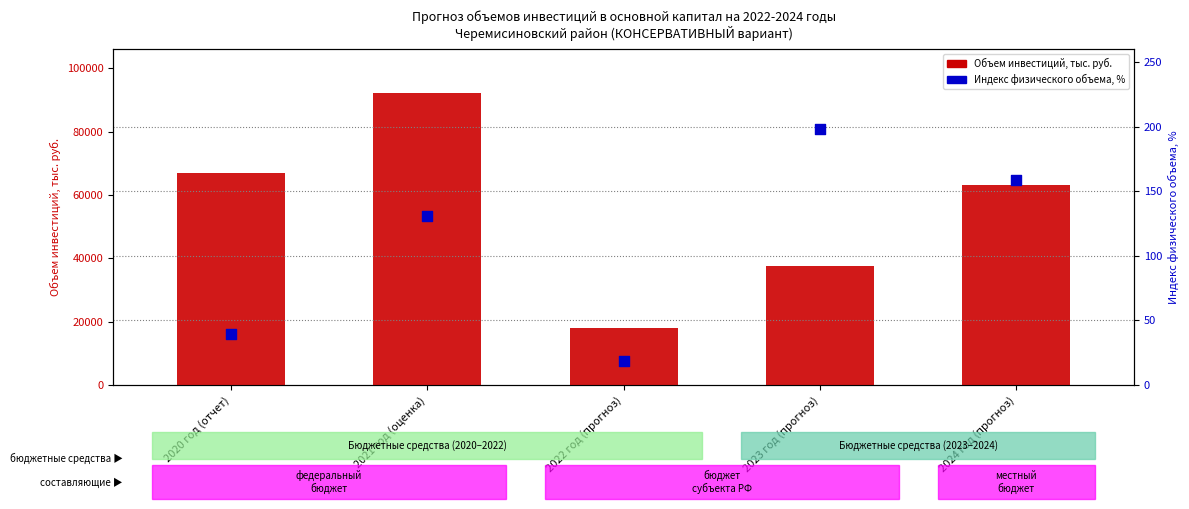

Which series contains the lowest Y value?

Индекс физического объема, %